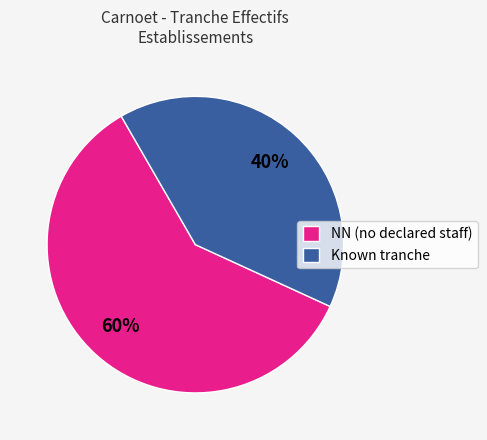

Rank the categories by value from highest to lowest.

NN (no declared staff), Known tranche